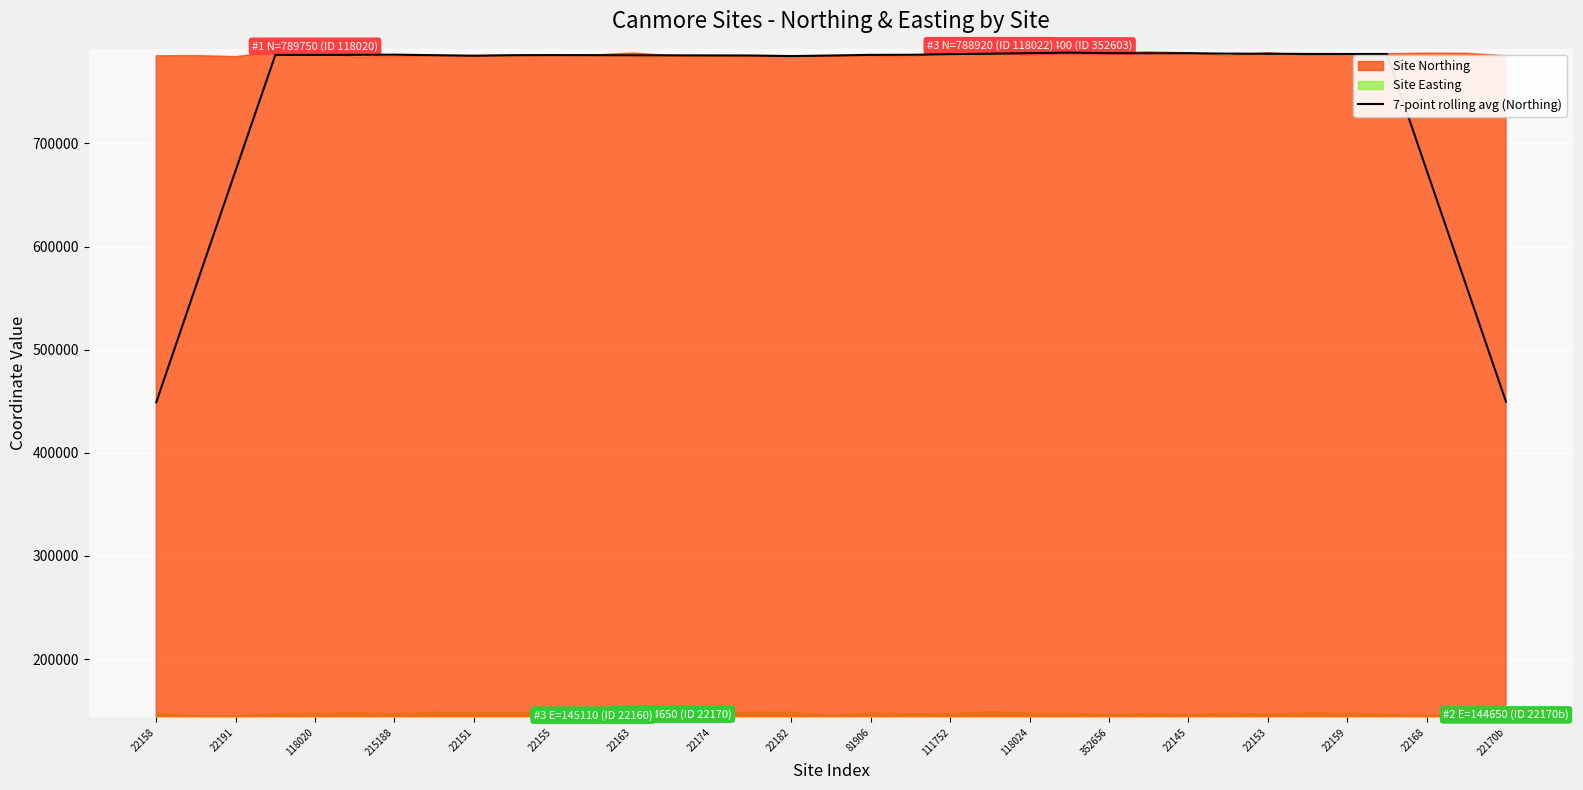

What is the difference between the maximum and second lowest values?

338511.1